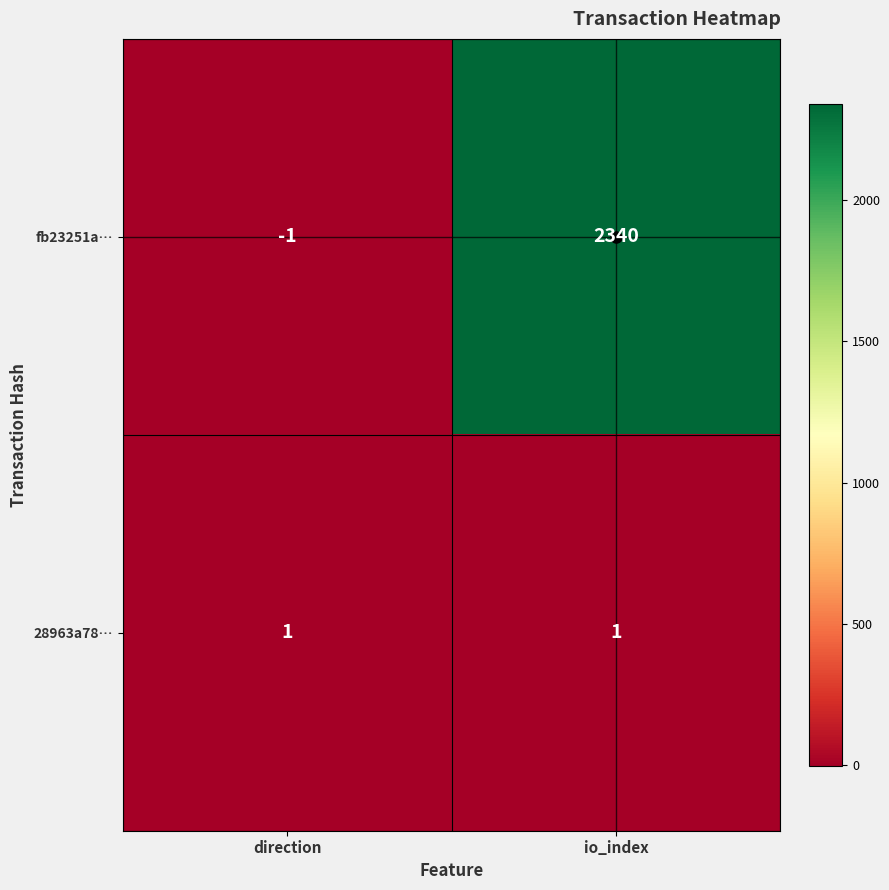

What is the difference between the fb23251a… values at io_index and direction?

2341